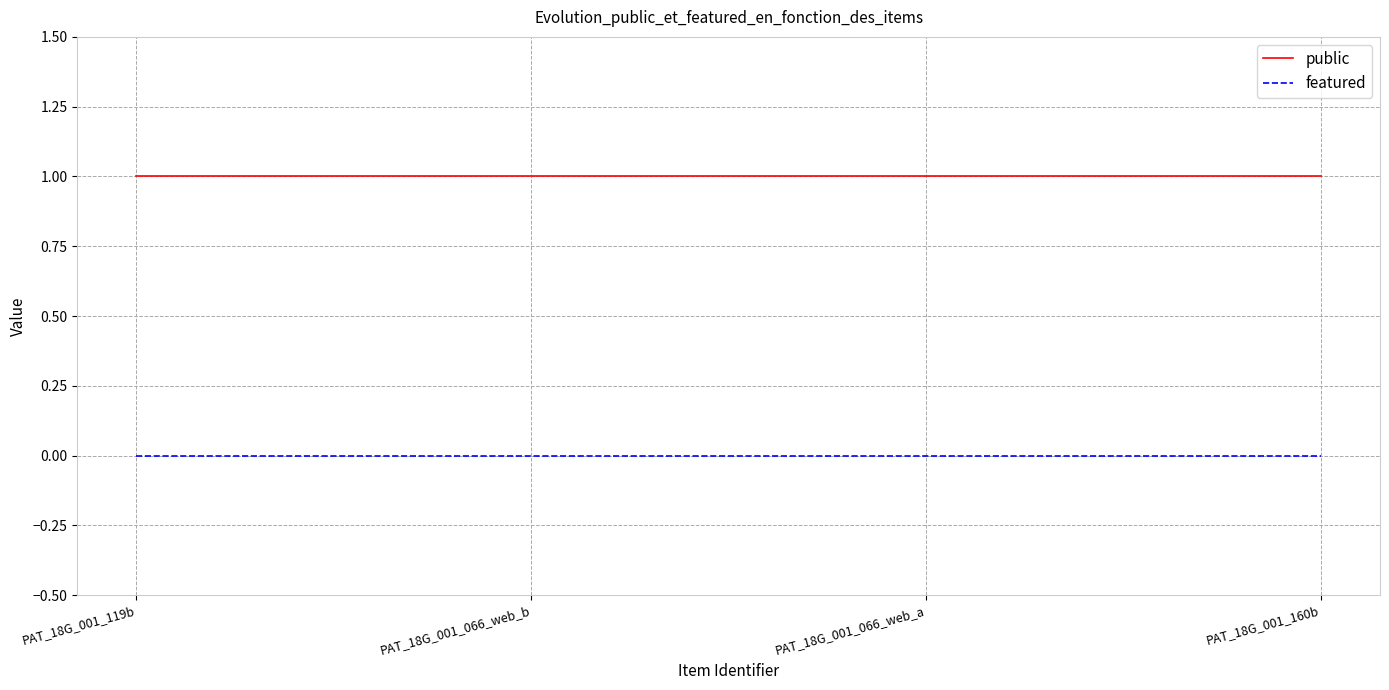

Which series has the largest total across all categories?

public